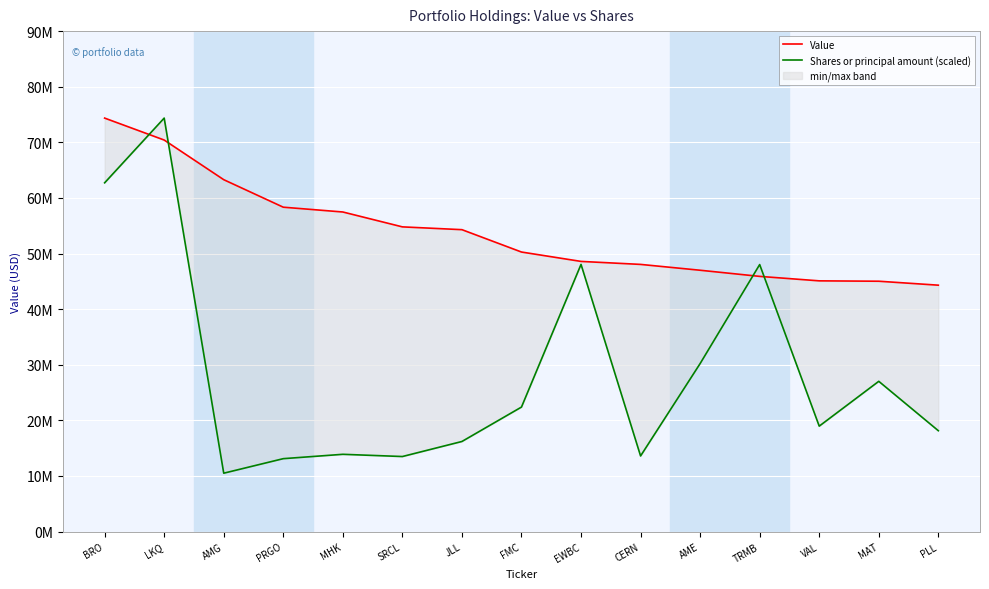

The Value series shows 74564744.9 at PLL. True or false?

False